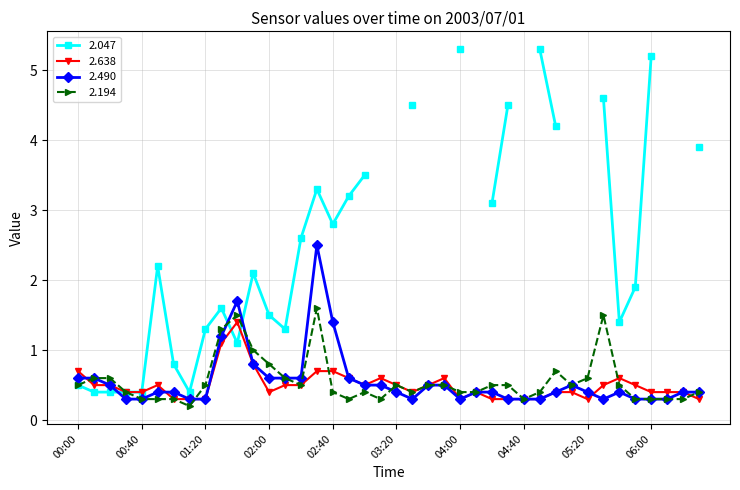

True or false: 2.194 has more than 1 points higher than both neighbors.

True